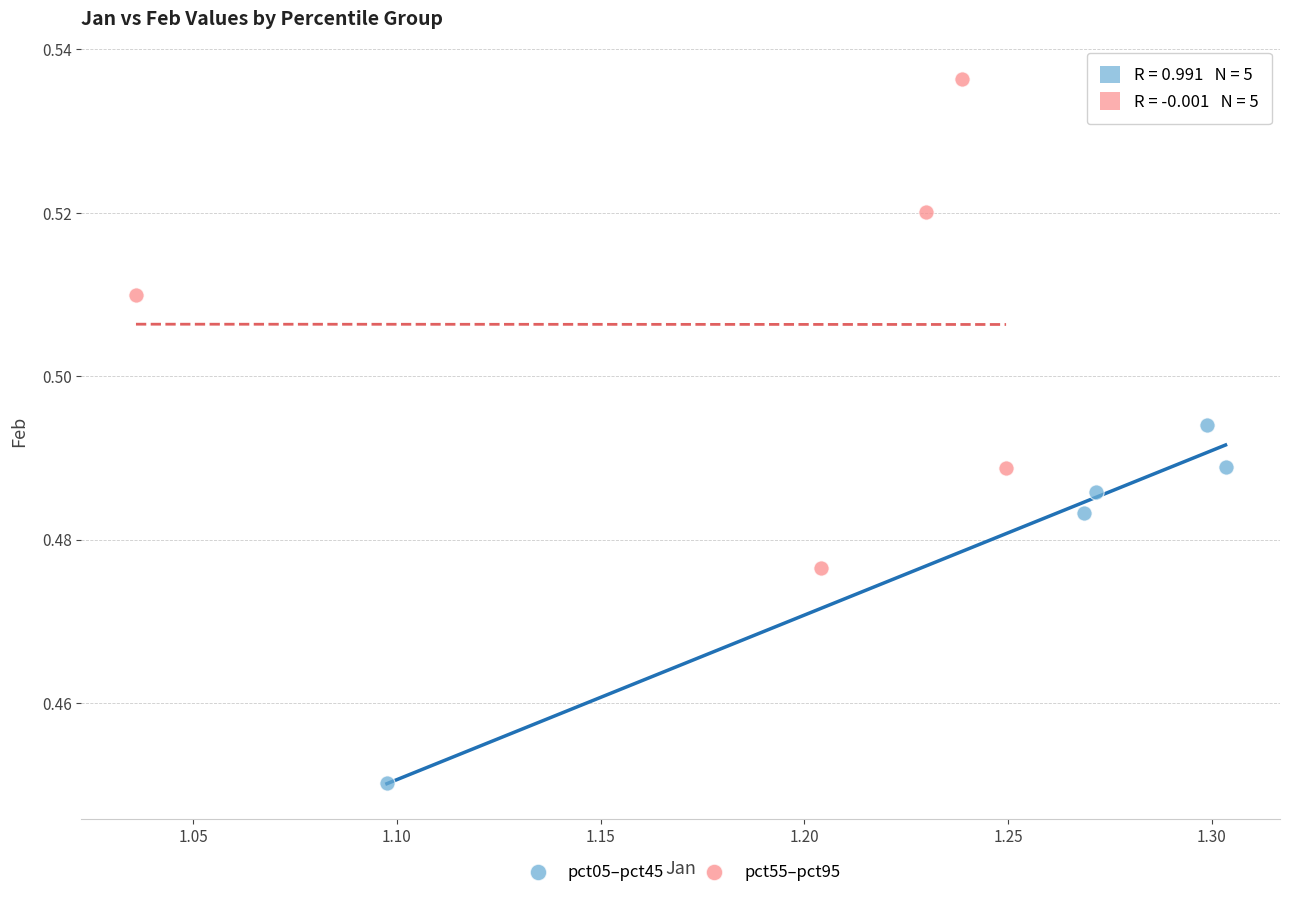

Which series contains the lowest Y value?

pct05–pct45